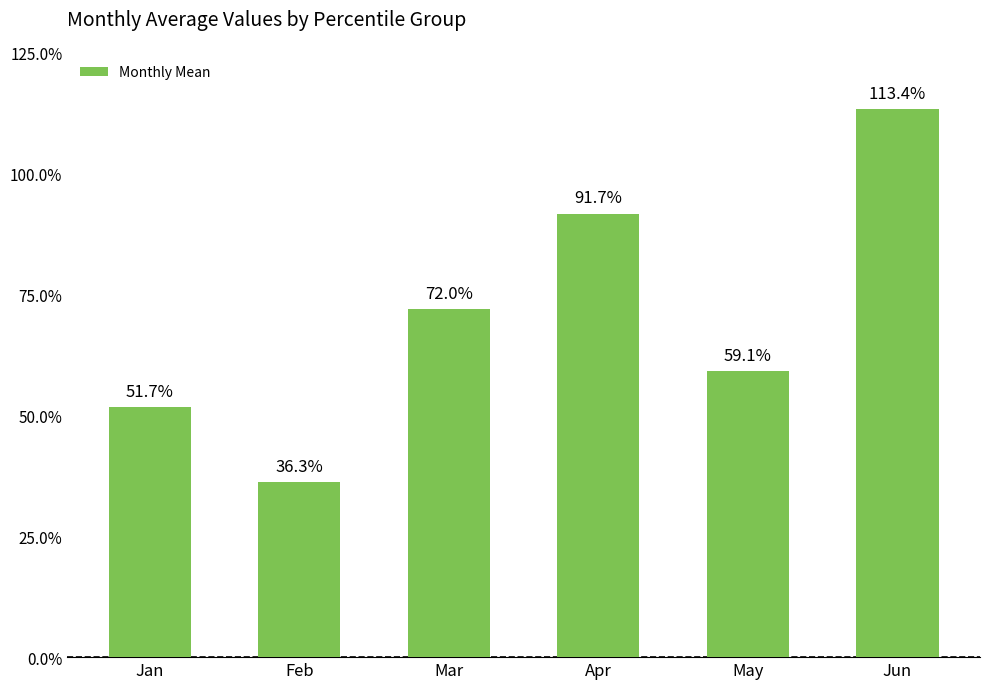

What is the difference between the second highest and second lowest values?

0.4